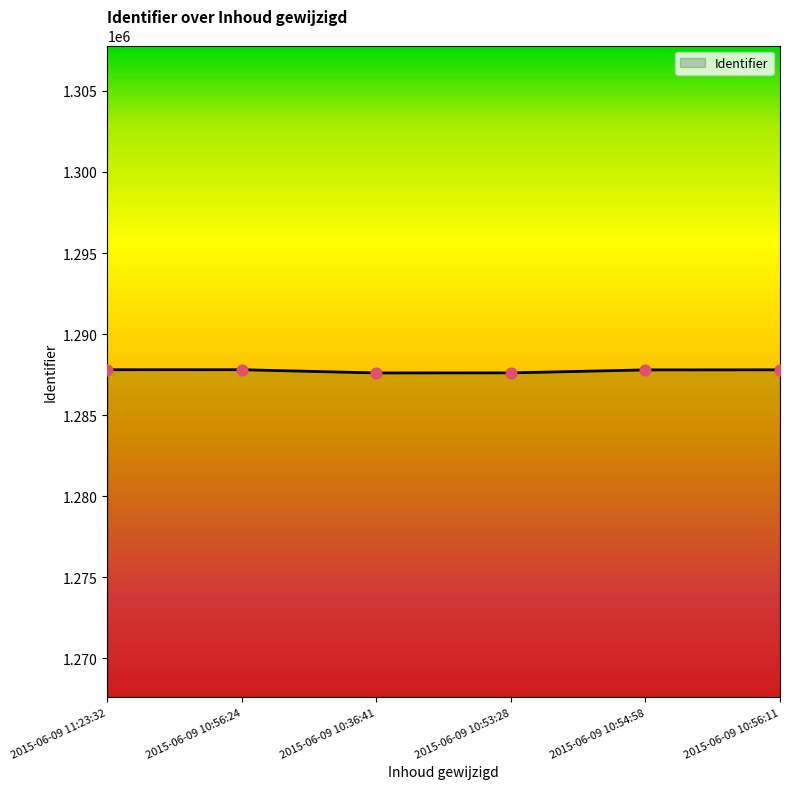

Approximately how many times larger is the value at 2015-06-09 11:23:32 compared to 2015-06-09 10:56:11?

1.0